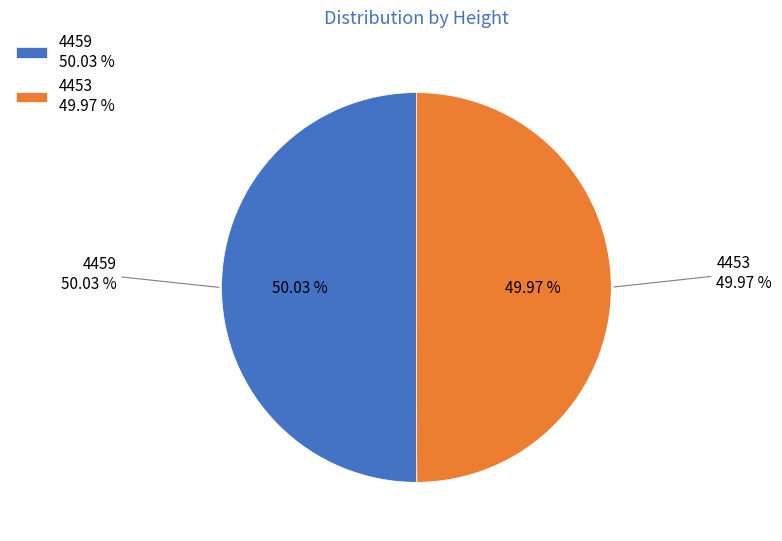

Count the number of slices in the pie.

2